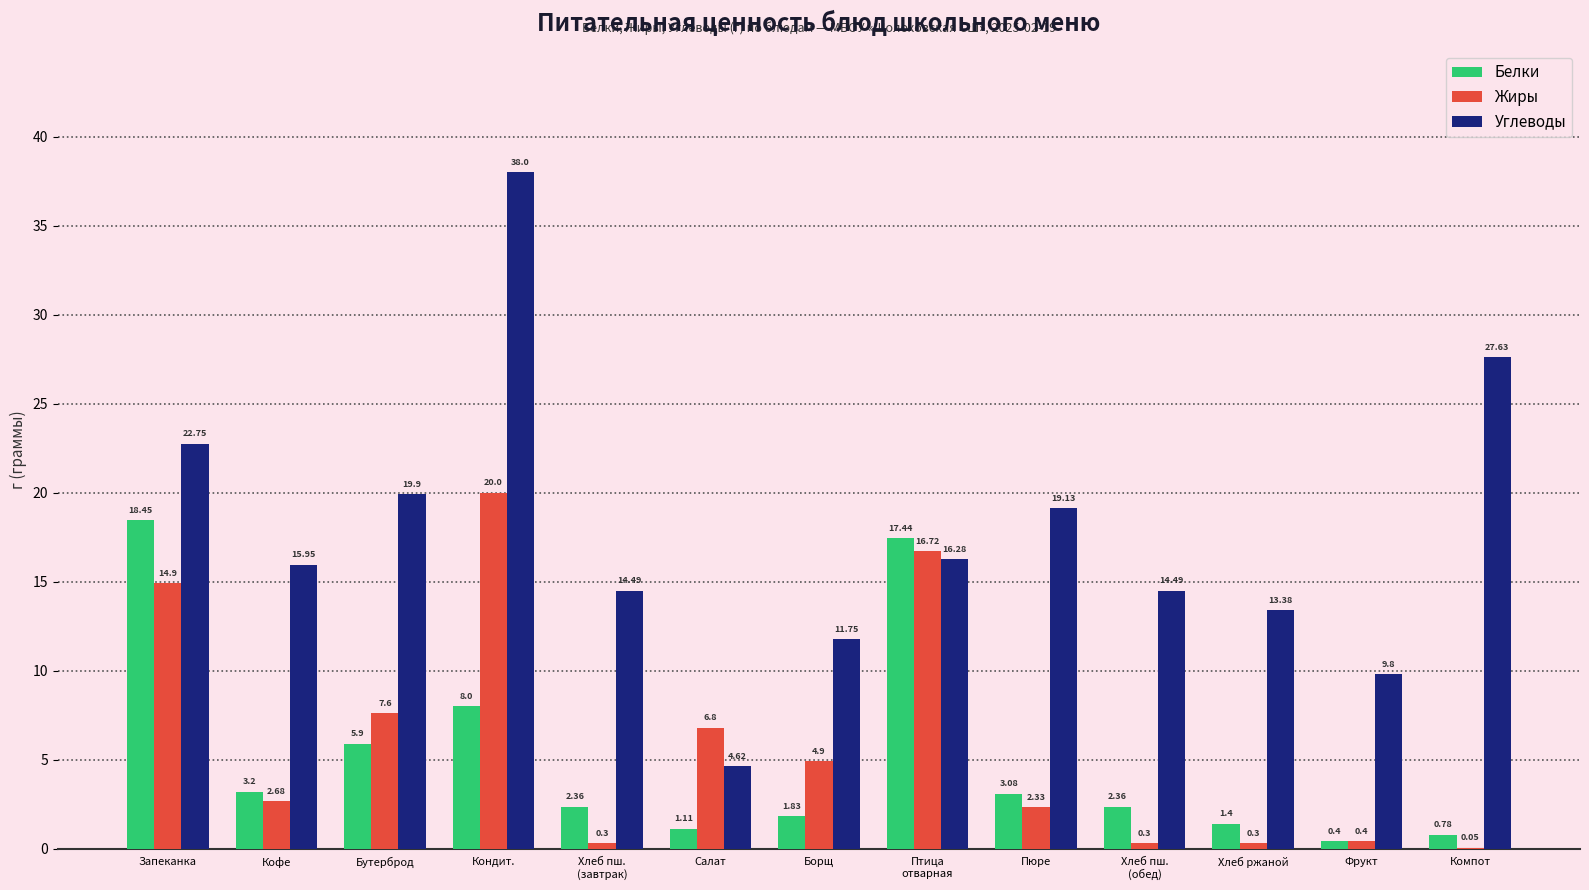

At which category is the sum across all series the highest?

Кондит.